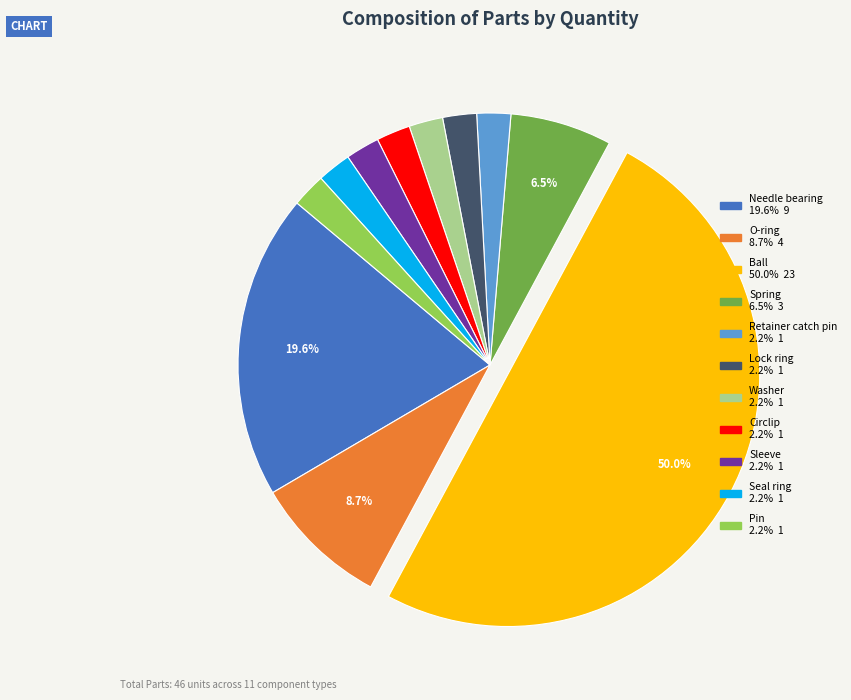

What percentage is the O-ring slice, to the nearest percent?

9%